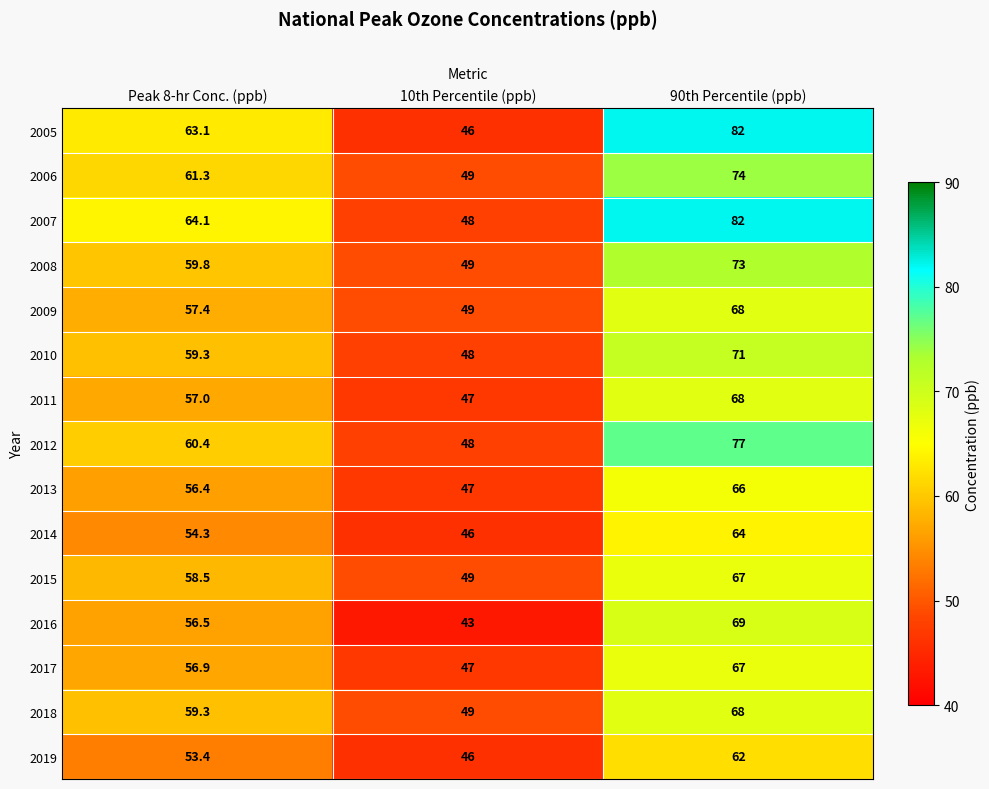

What is the difference between the 2005 values at 10th Percentile (ppb) and 90th Percentile (ppb)?

36.0